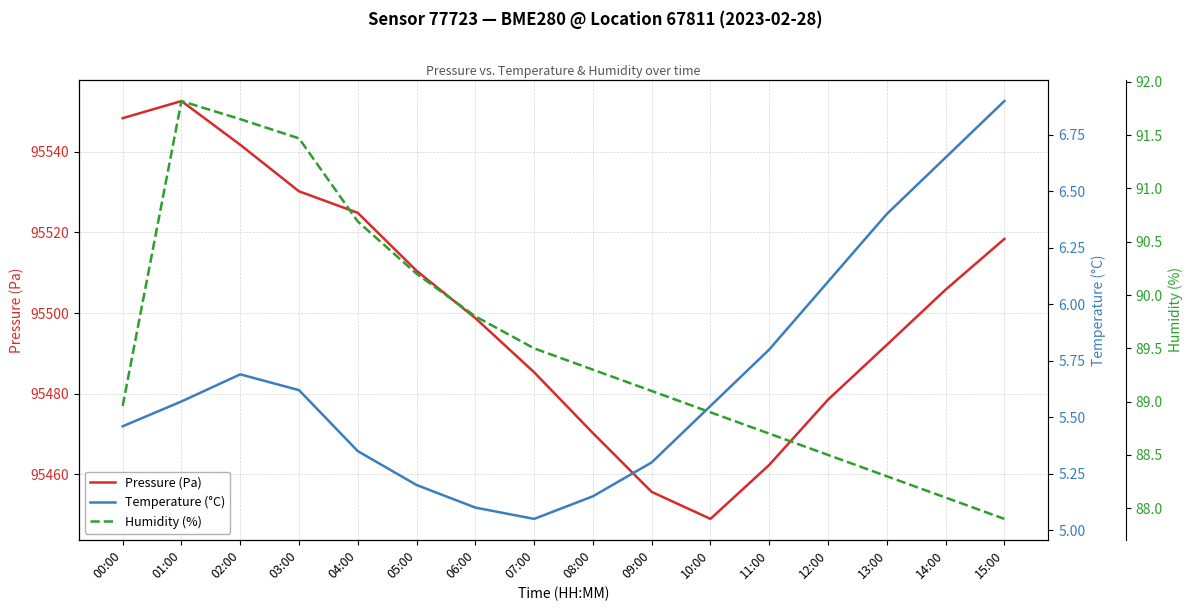

List the labels in order of Pressure (Pa) value, largest first.

01:00, 00:00, 02:00, 03:00, 04:00, 15:00, 05:00, 14:00, 06:00, 13:00, 07:00, 12:00, 08:00, 11:00, 09:00, 10:00